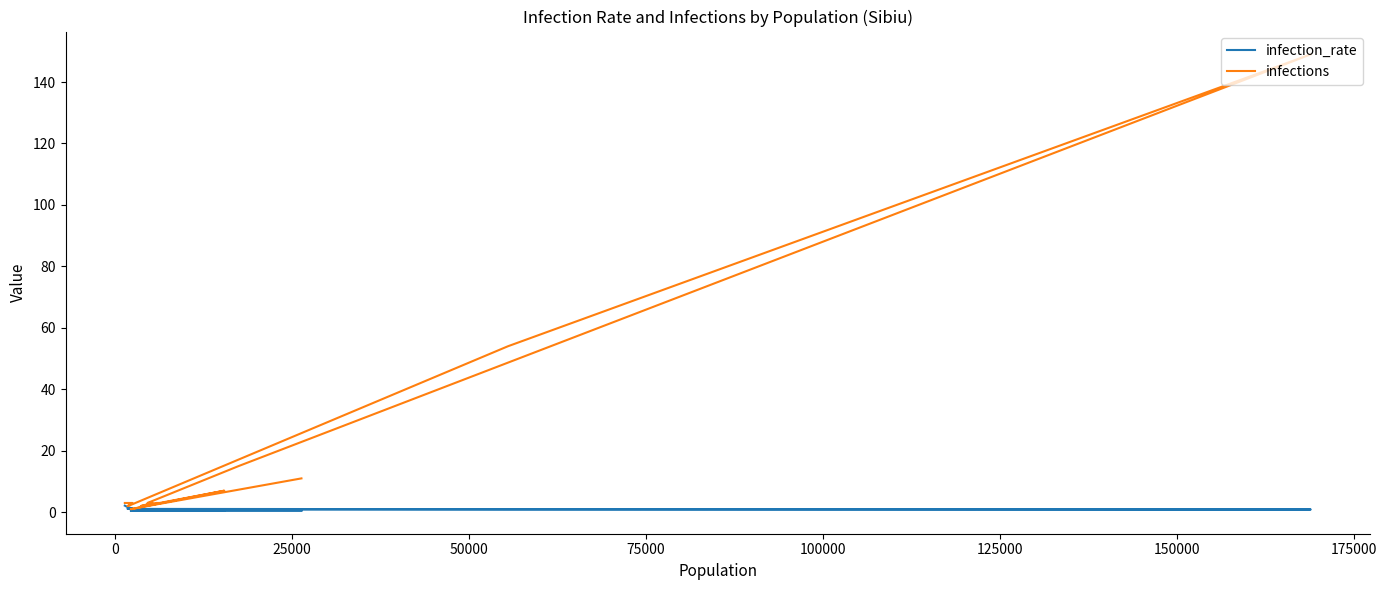

Count the number of data series in this chart.

2